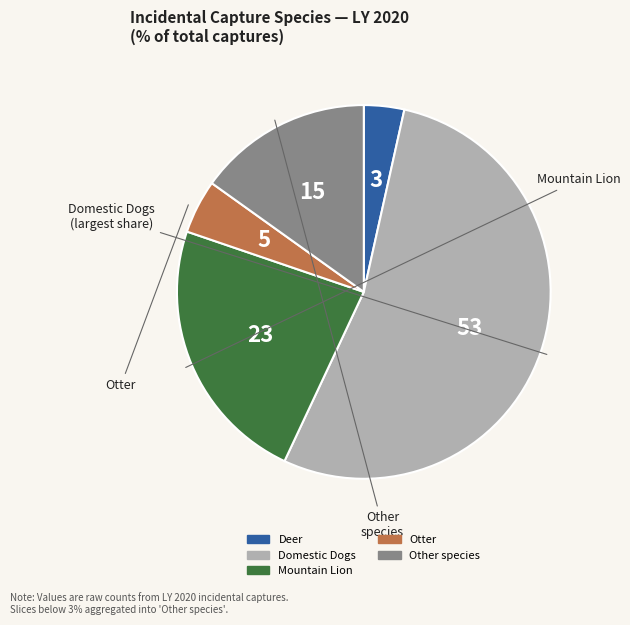

Is there a majority slice in this chart?

Yes